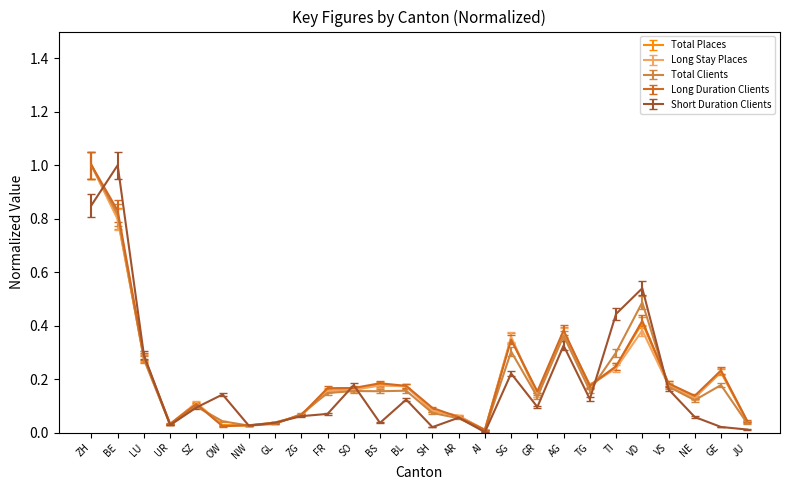

Does the chart display data point markers on the line(s)?

No